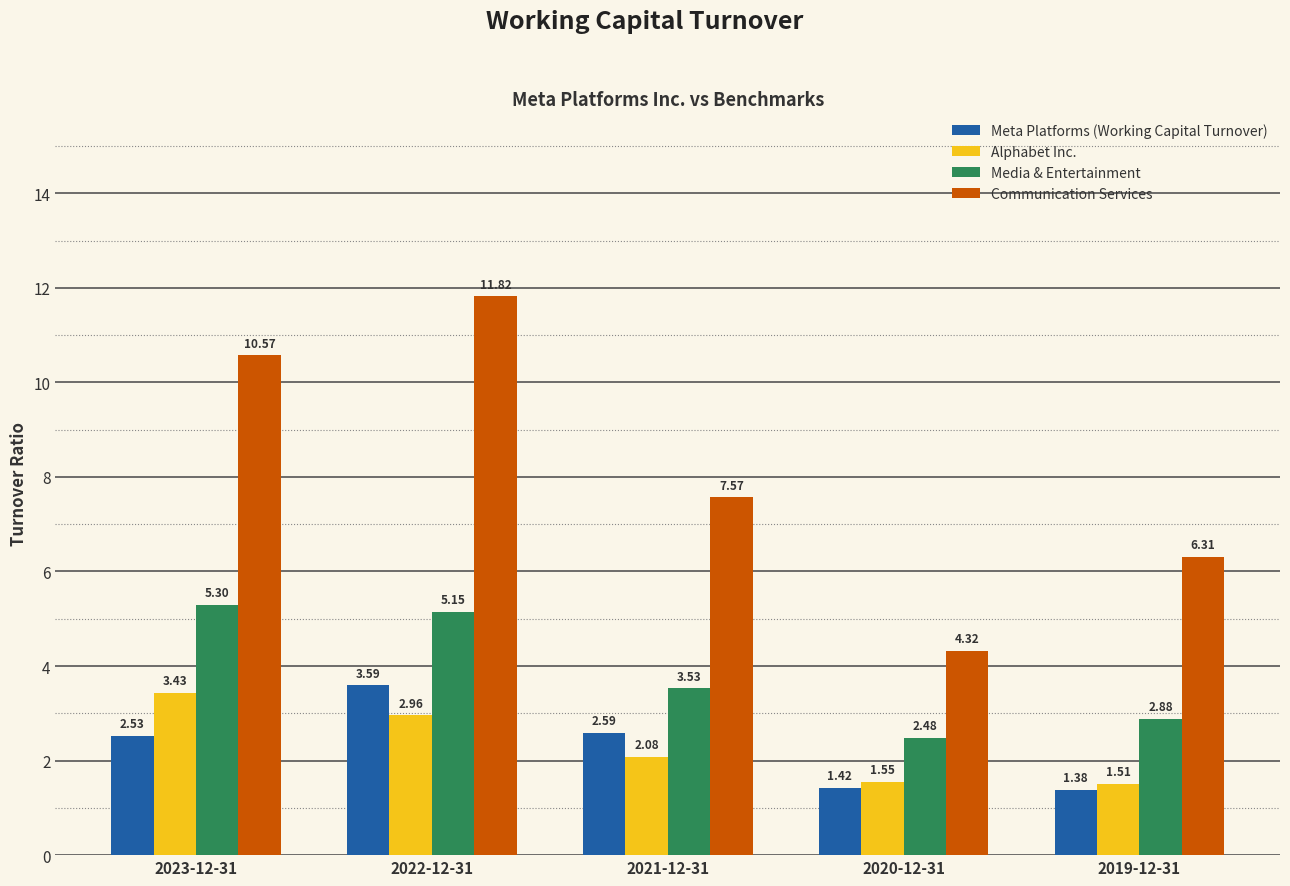

True or false: Meta Platforms (Working Capital Turnover) has a value of 3.6 at 2022-12-31.

True